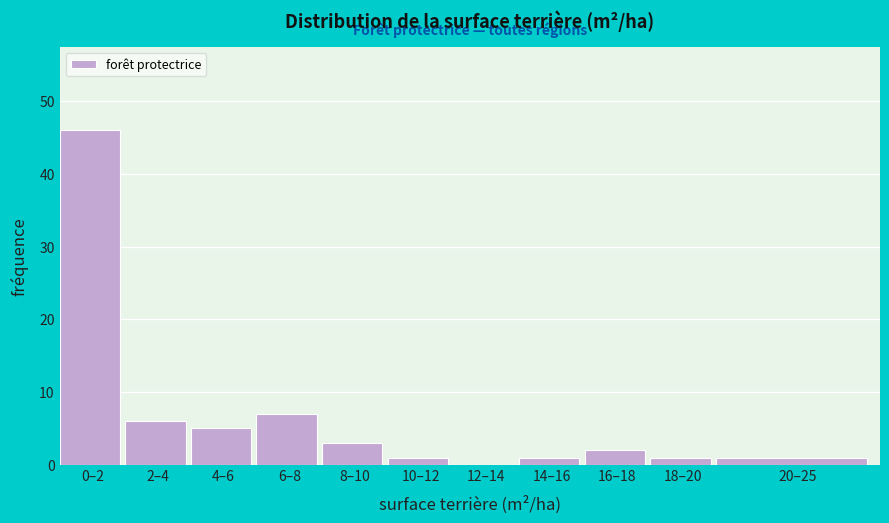

Reading left to right, what are all the values shown in this chart?

0–2=46	2–4=6	4–6=5	6–8=7	8–10=3	10–12=1	12–14=0	14–16=1	16–18=2	18–20=1	20–25=1